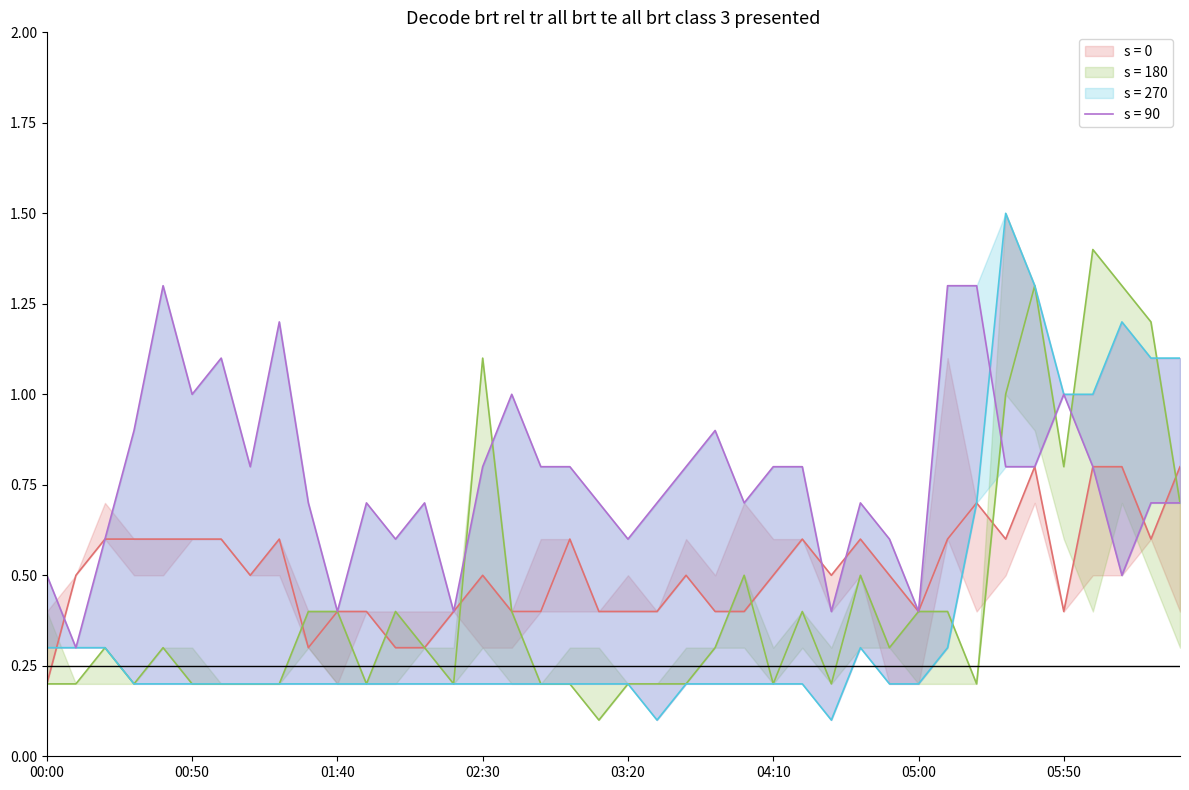

What is the label of the 1st point from the right?

06:30